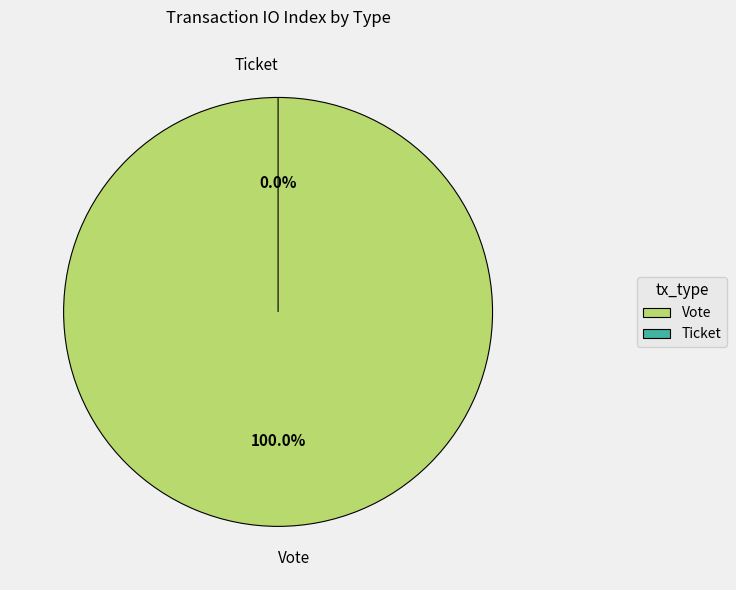

Rank the categories by value from highest to lowest.

Vote, Ticket